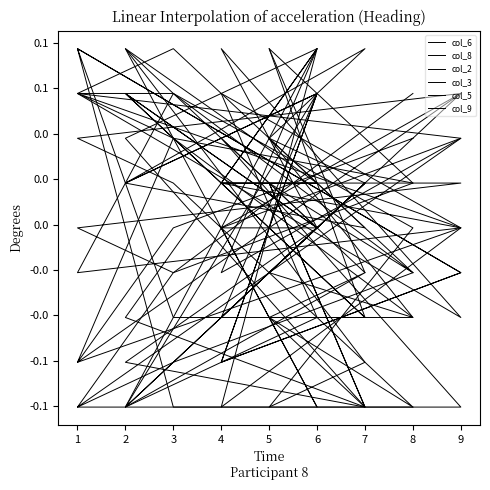

How many times do col_5 and col_6 cross each other?

9